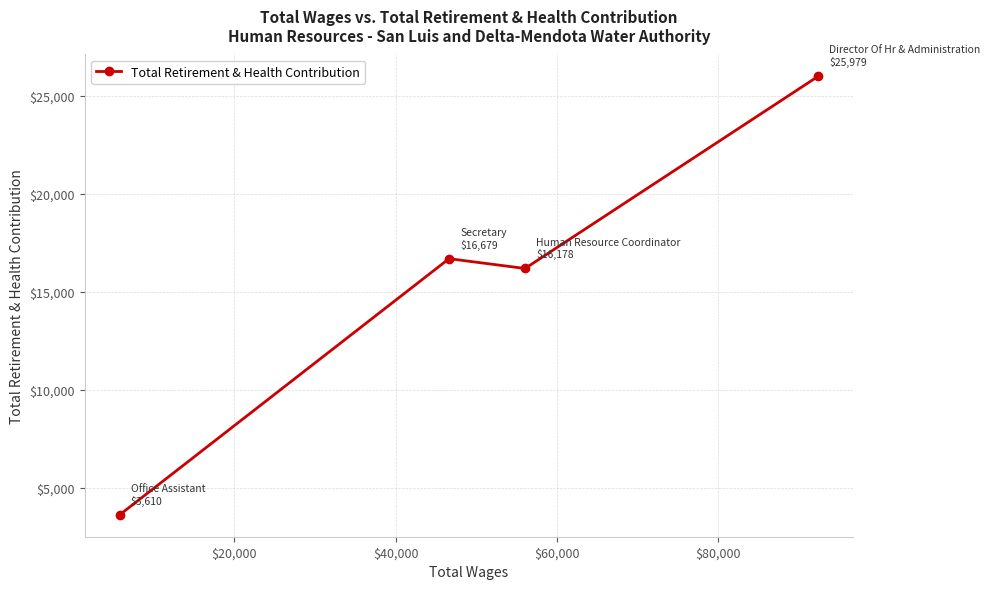

What is the average value?

15612